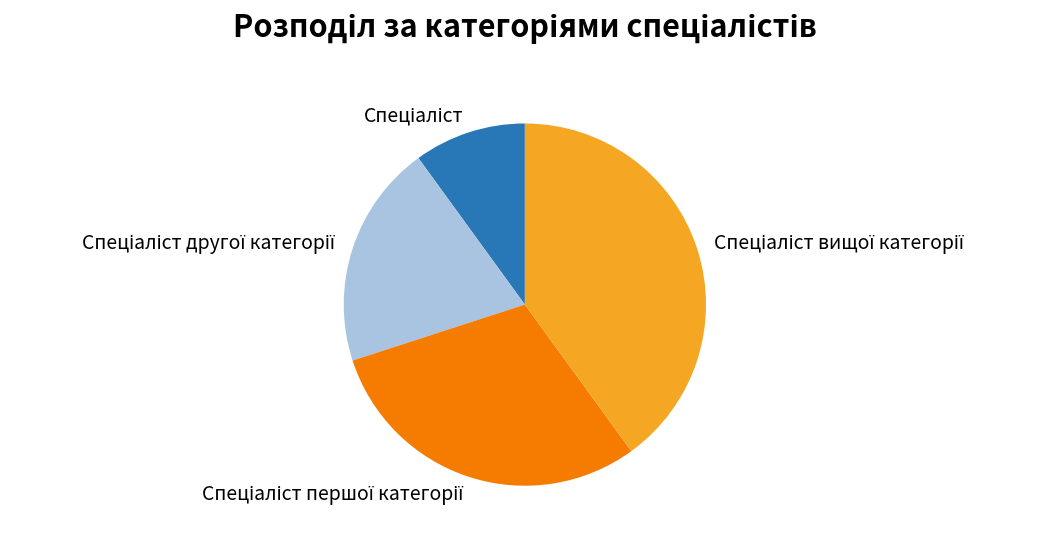

Is there a majority slice in this chart?

No